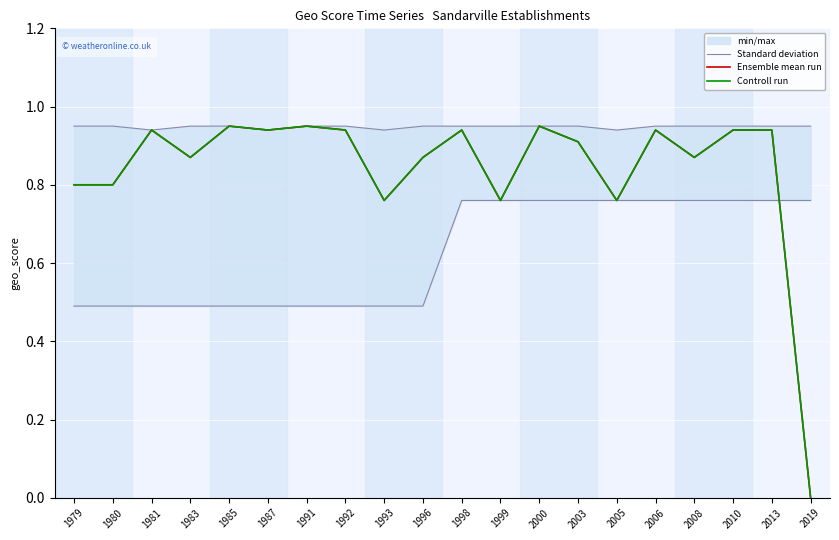

True or false: Ensemble mean run has a value of 0.3 at 1983.

False